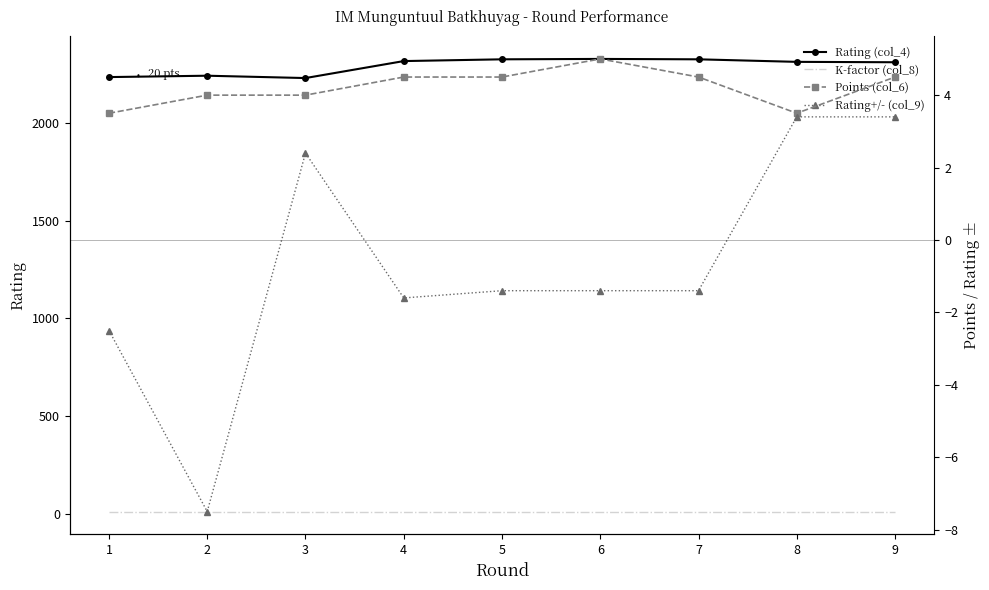

In Points (col_6), how many points are higher than both neighbors (excluding endpoints)?

1